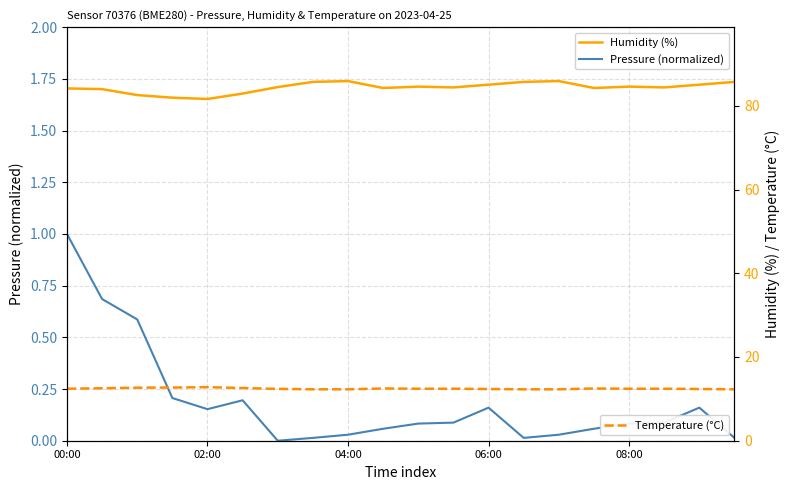

At which label does Pressure (normalized) reach its minimum?

6